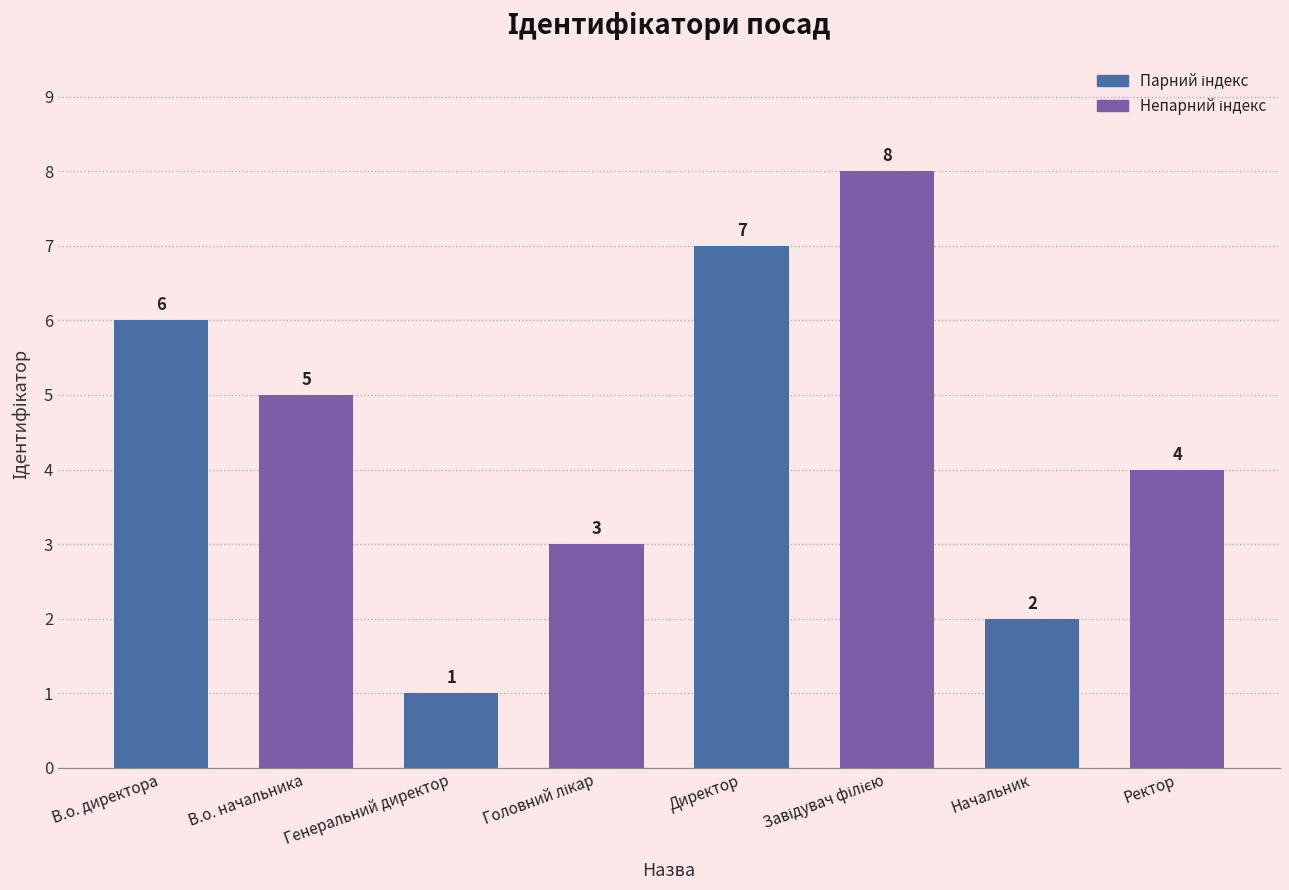

What is the sum of the values at Ректор and Директор?

11